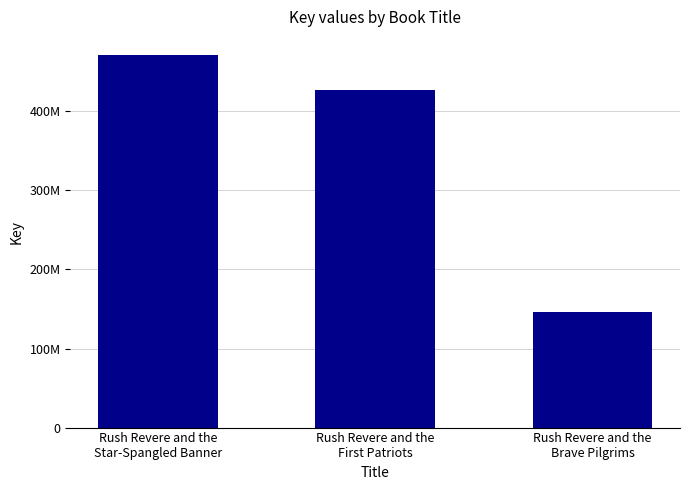

What is the greatest value displayed?

470531934